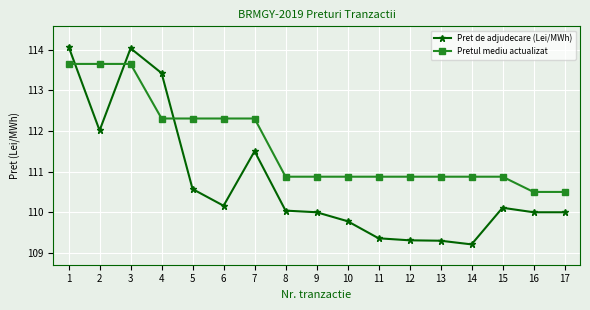

Where is the first local minimum for Pret de adjudecare (Lei/MWh)?

2